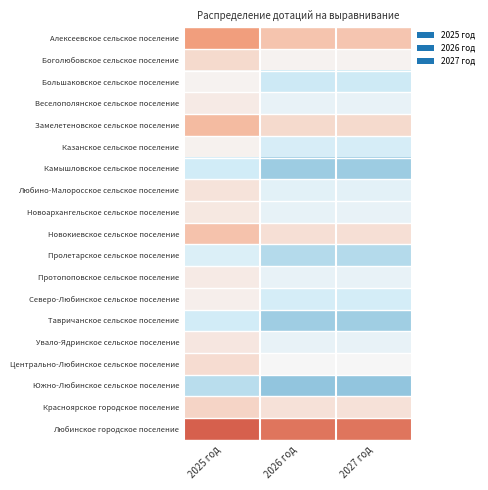

How many categories are shown in the chart?

3